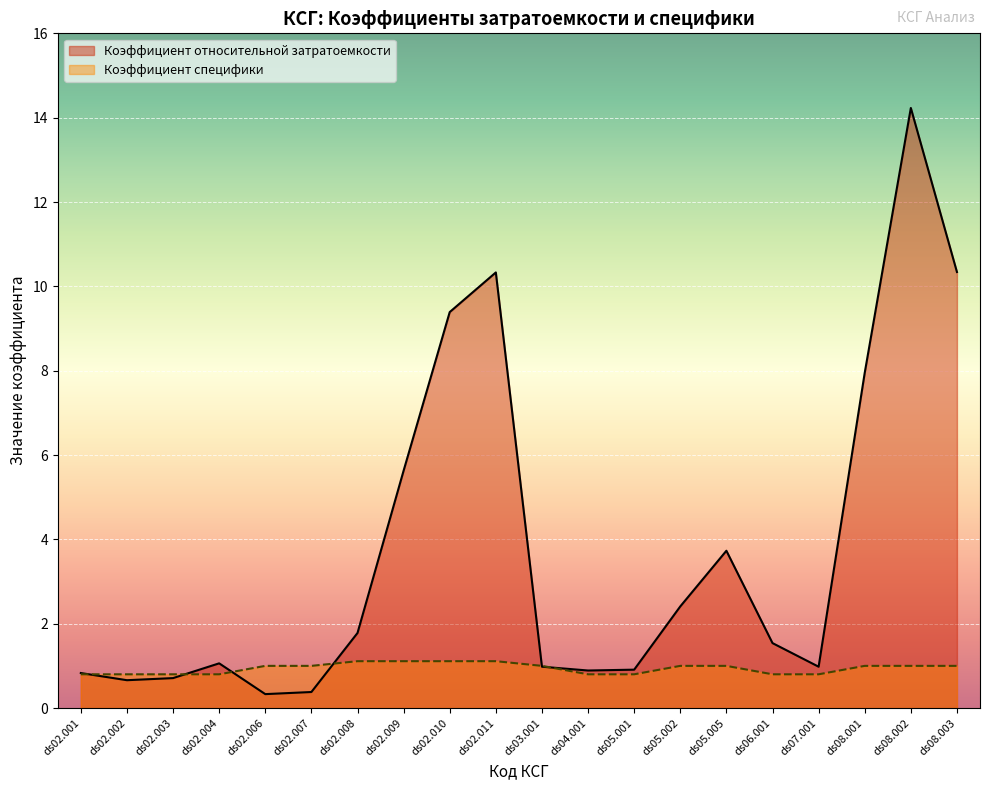

Which series has the widest spread of values?

Коэффициент относительной затратоемкости